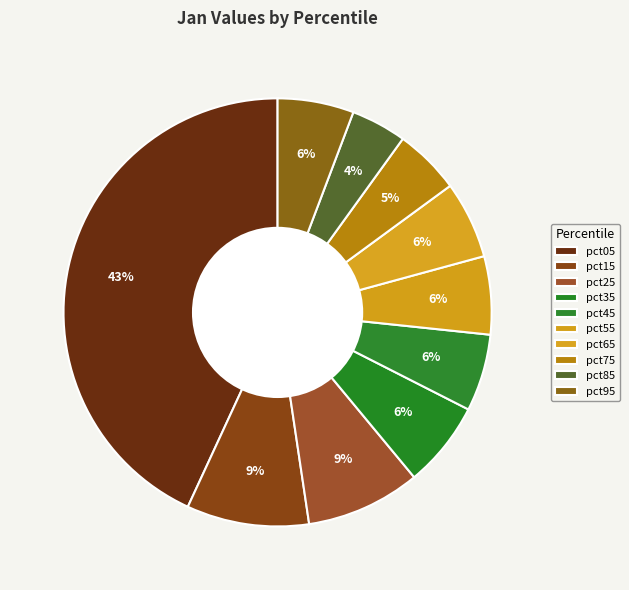

Is it true that pct05 is 48% of the pie?

False